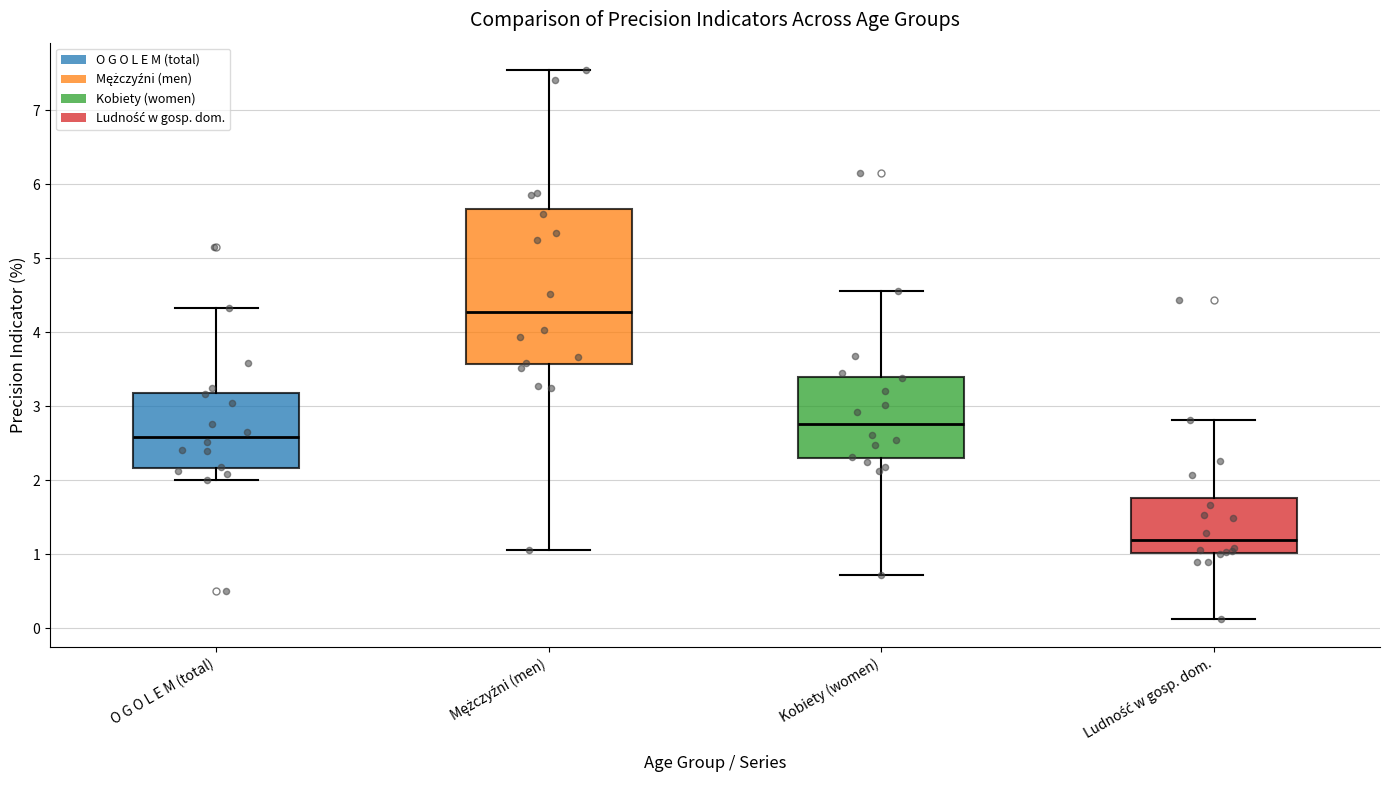

Reading left to right, read every box against the y-axis: the position of its median line, the range the box covers, and the ends of its whiskers. The values are not printed on the chart, so give them approximately, as read against the axis.

O G O L E M (total): median 2.6, box 2.2 to 3.2, whiskers 2.0 to 4.3
Mężczyźni (men): median 4.3, box 3.6 to 5.7, whiskers 1.1 to 7.5
Kobiety (women): median 2.8, box 2.3 to 3.4, whiskers 0.7 to 4.6
Ludność w gosp. dom.: median 1.2, box 1.0 to 1.8, whiskers 0.1 to 2.8